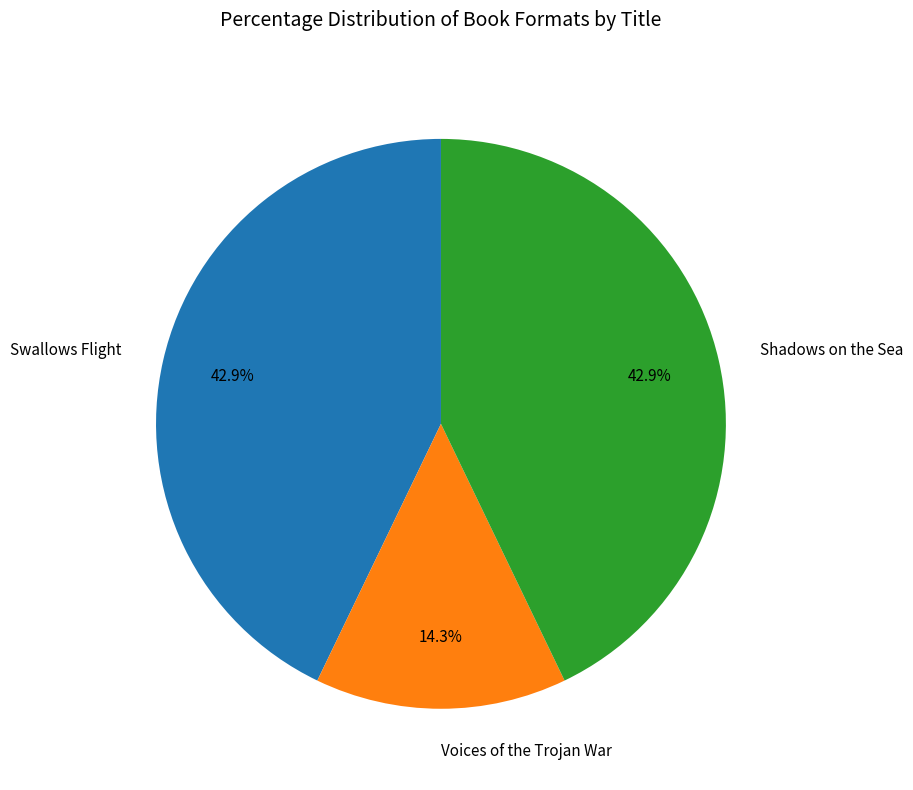

Count the number of slices in the pie.

3